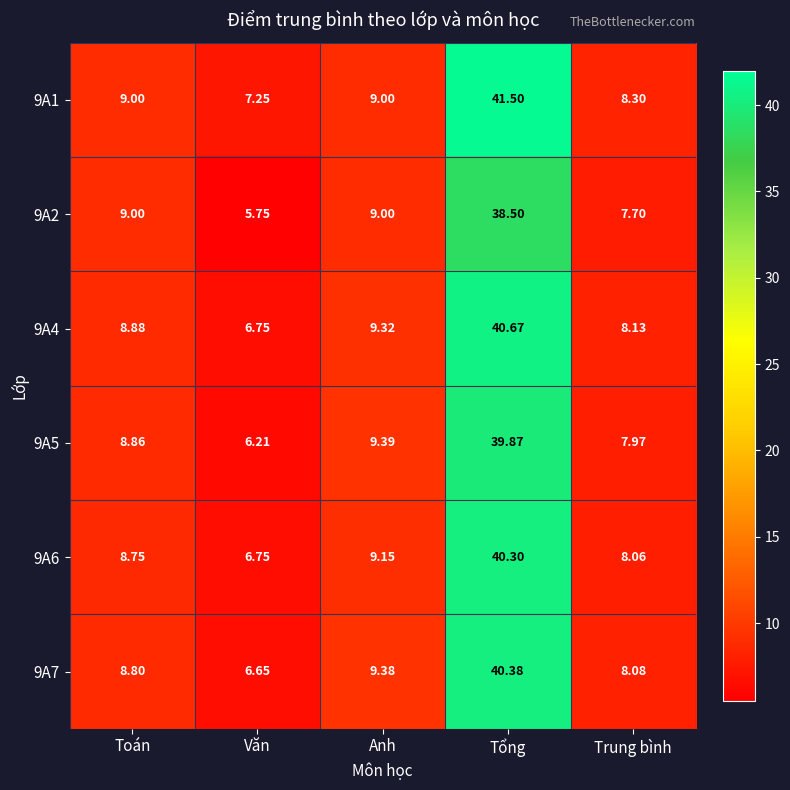

At which label is 9A6 closest to 23?

Anh